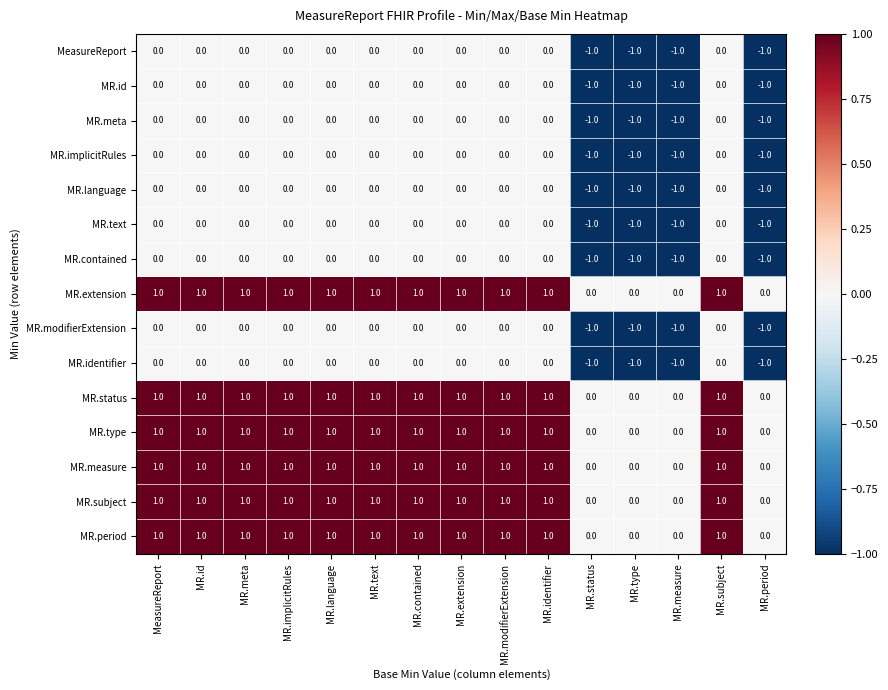

Is the value of MR.status at MR.language greater than the value of MR.contained at MR.type?

Yes